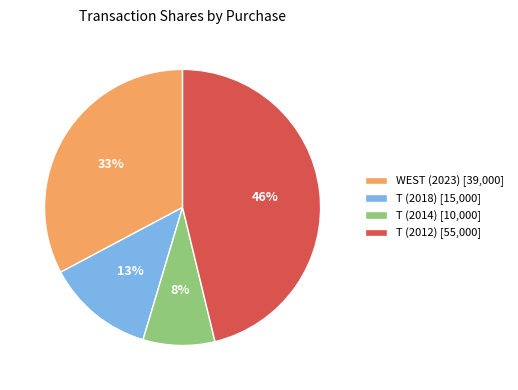

Count the number of slices in the pie.

4